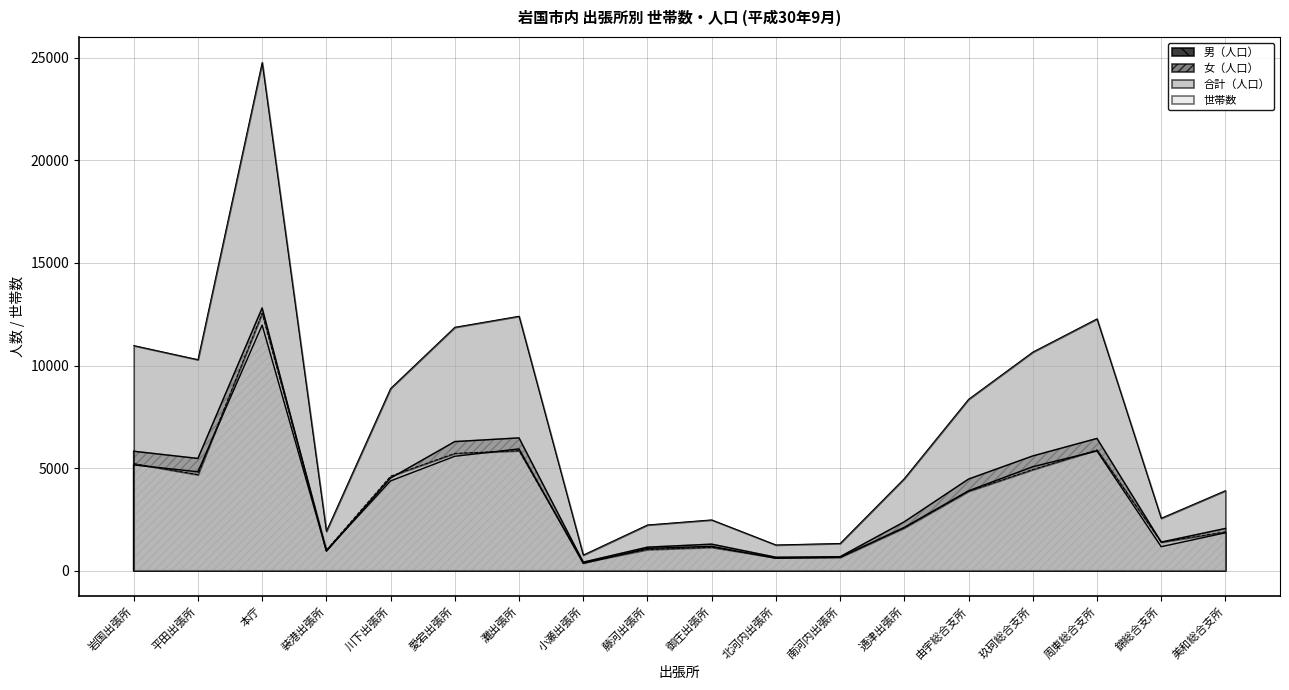

How many categories are shown in the chart?

18